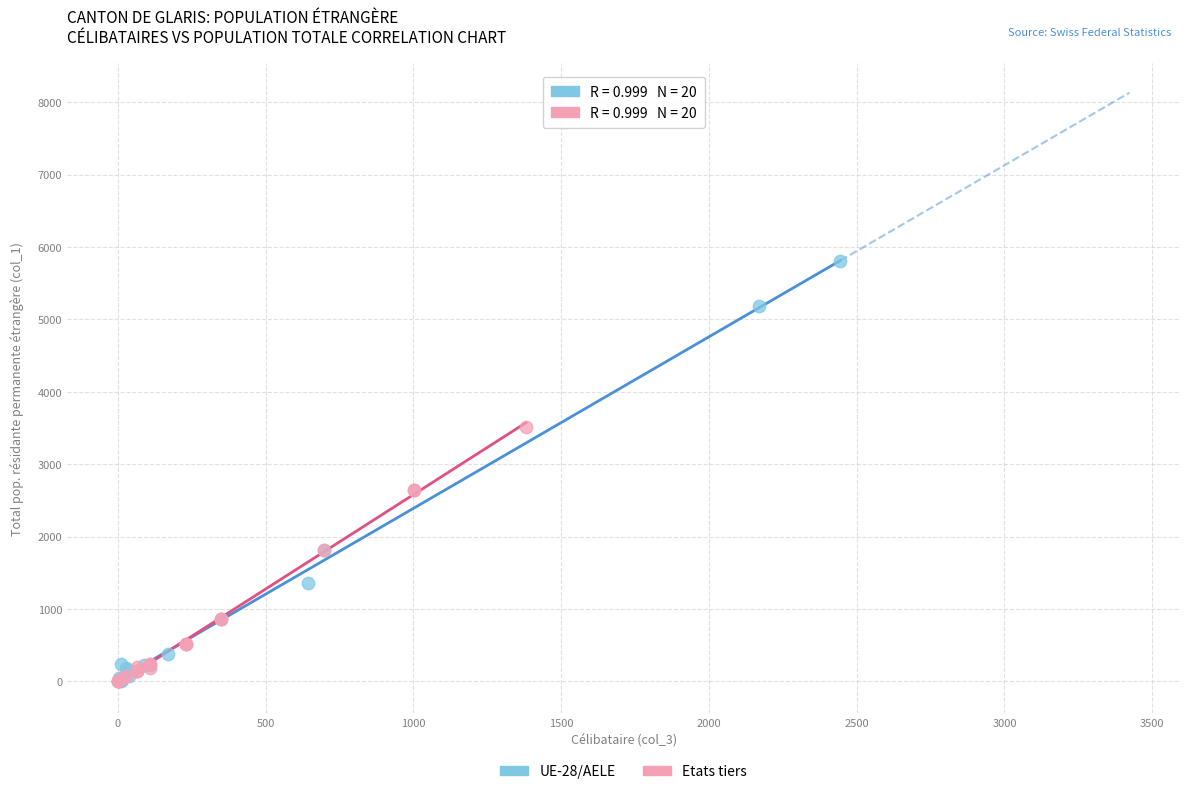

Which series contains the highest Y value?

UE-28/AELE